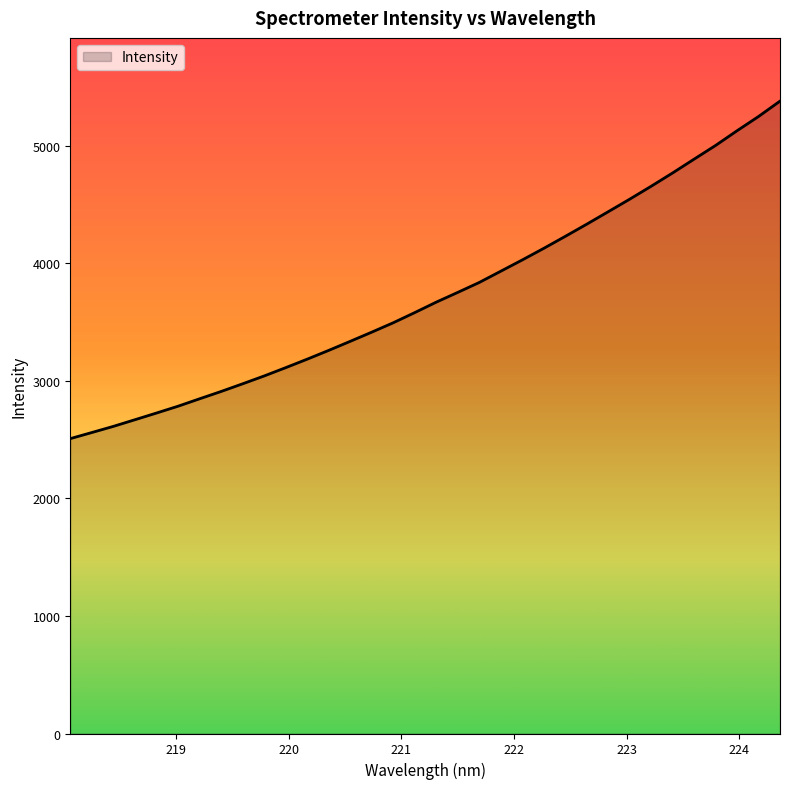

What is the smallest value displayed?

2509.3